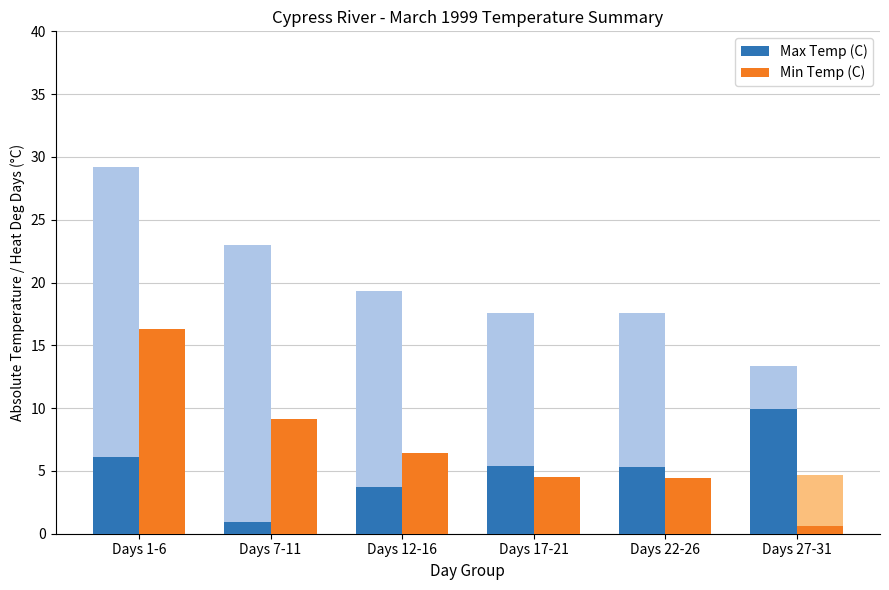

Reading left to right, extract all data points from this chart.

Max Temp (C): 6.1	0.9	3.7	5.4	5.3	9.9
Min Temp (C): 16.3	9.1	6.4	4.5	4.4	0.6